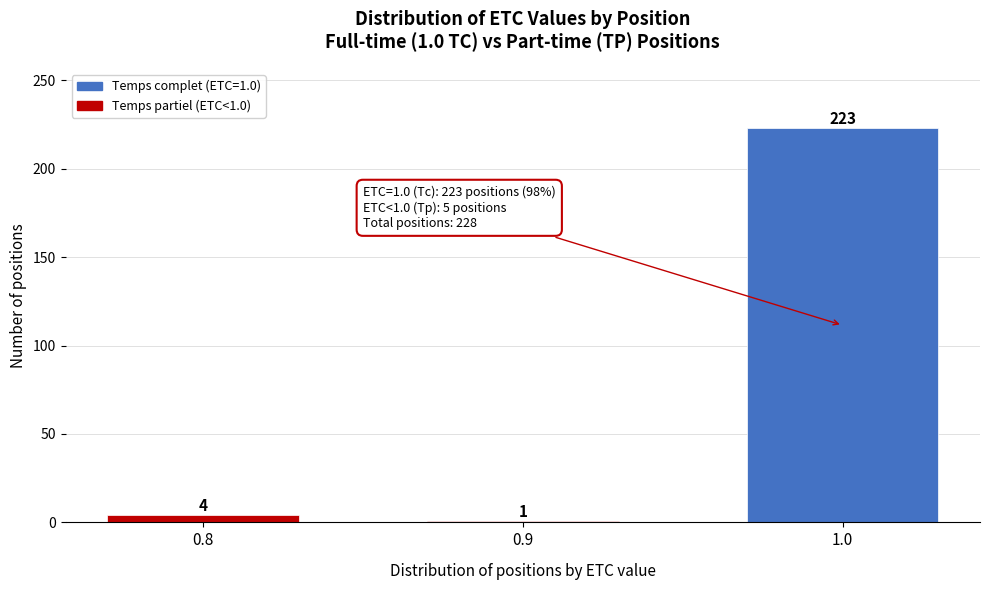

Reading right to left, extract all data points from this chart.

1.0=223	0.9=1	0.8=4